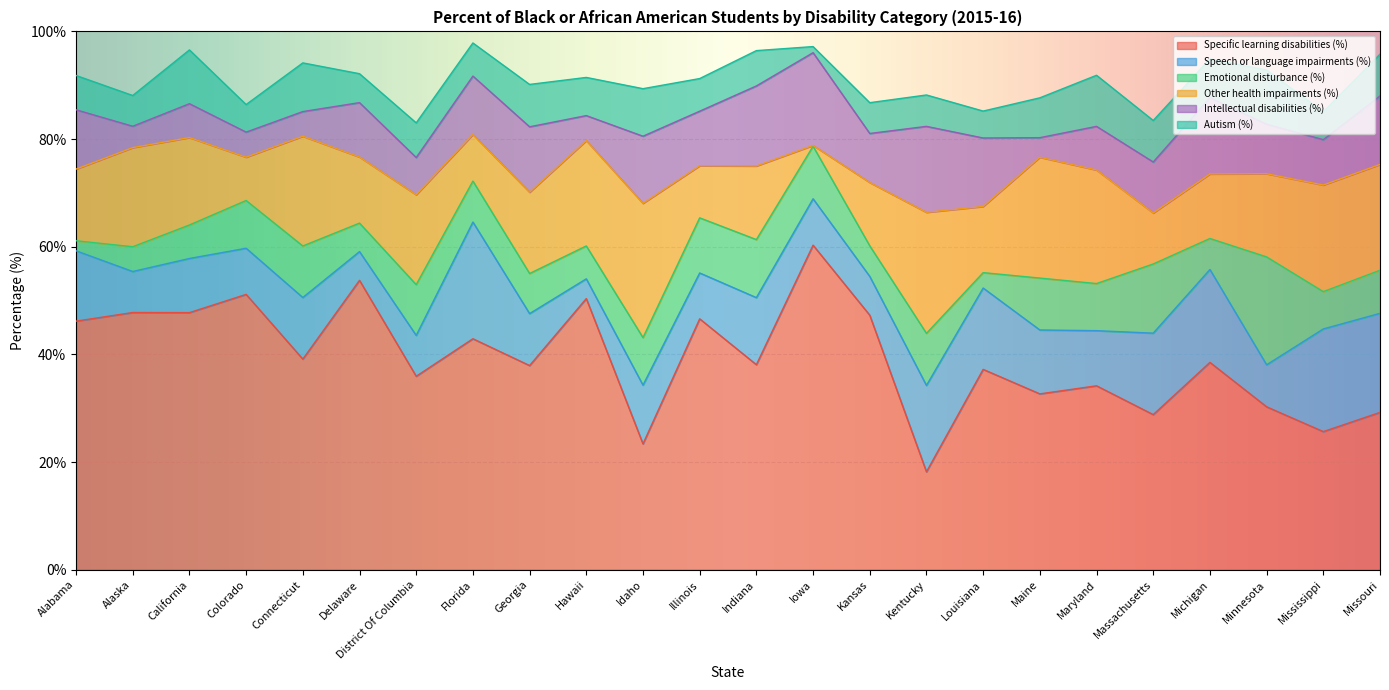

At which category does Specific learning disabilities (%) reach its first local peak?

Alaska